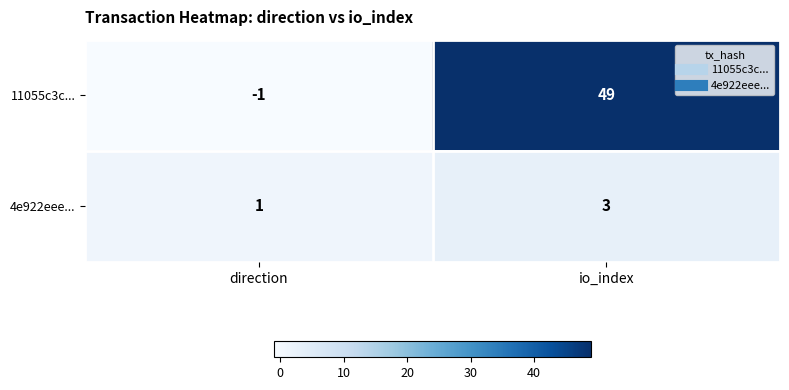

Which category has the highest value across all series?

io_index